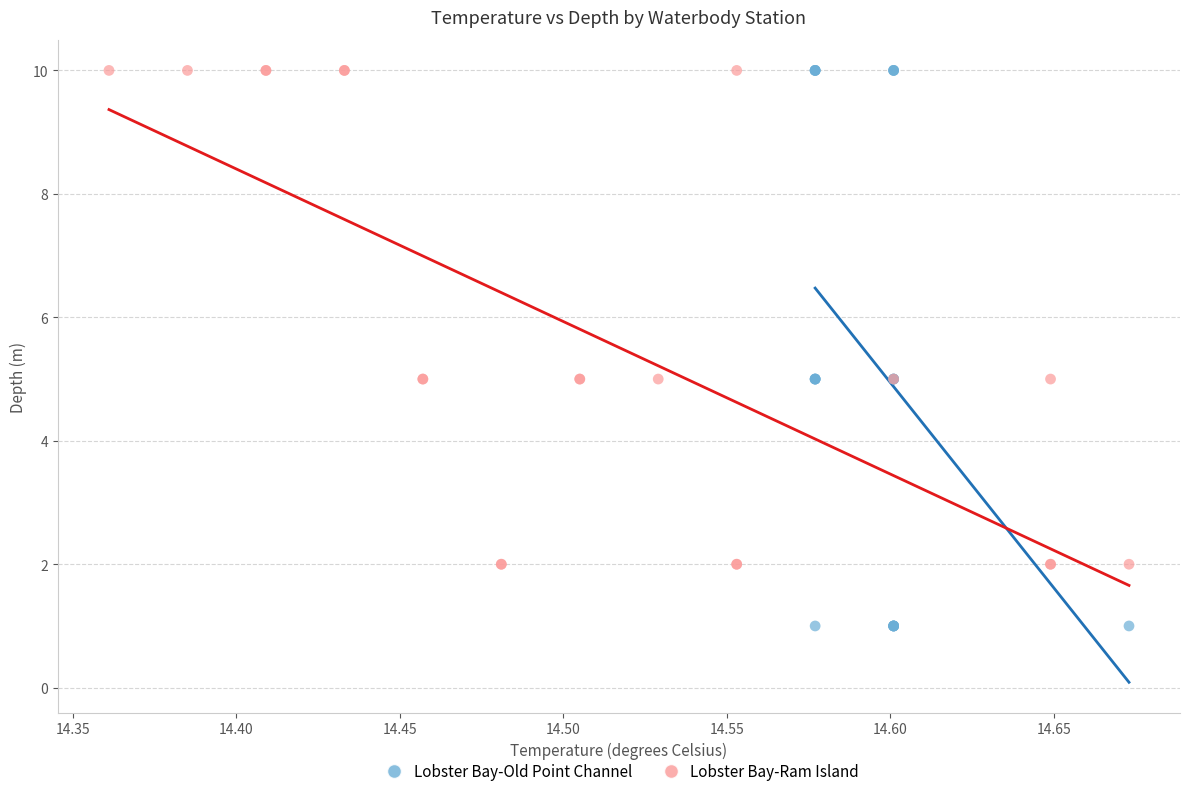

Which series reaches the minimum Y coordinate?

Lobster Bay-Old Point Channel